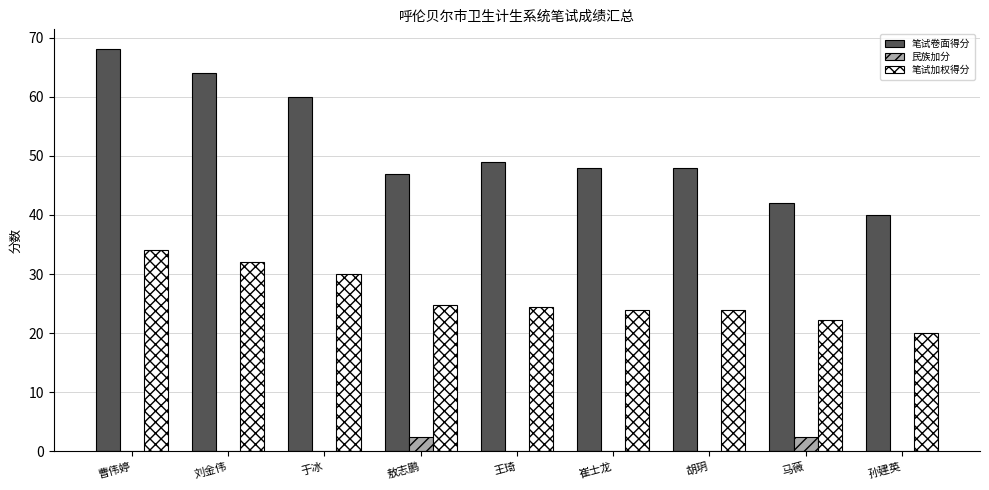

What is the approximate value of 民族加分 at 敖志鹏?

2.5